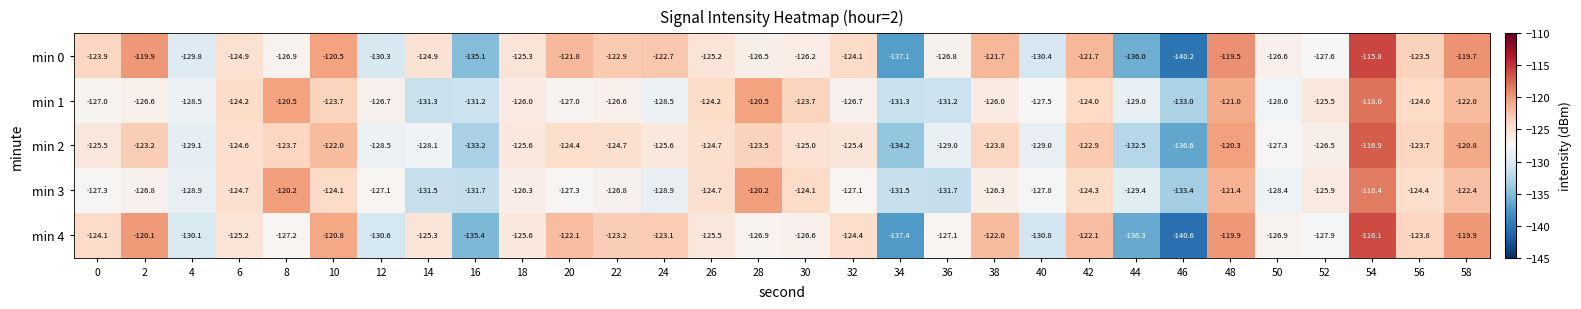

Is it true that min 4 equals -193.2 at 54?

False